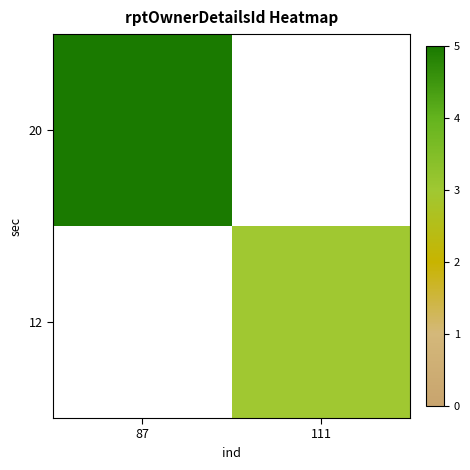

Rank the categories by 12 value from highest to lowest.

87, 111